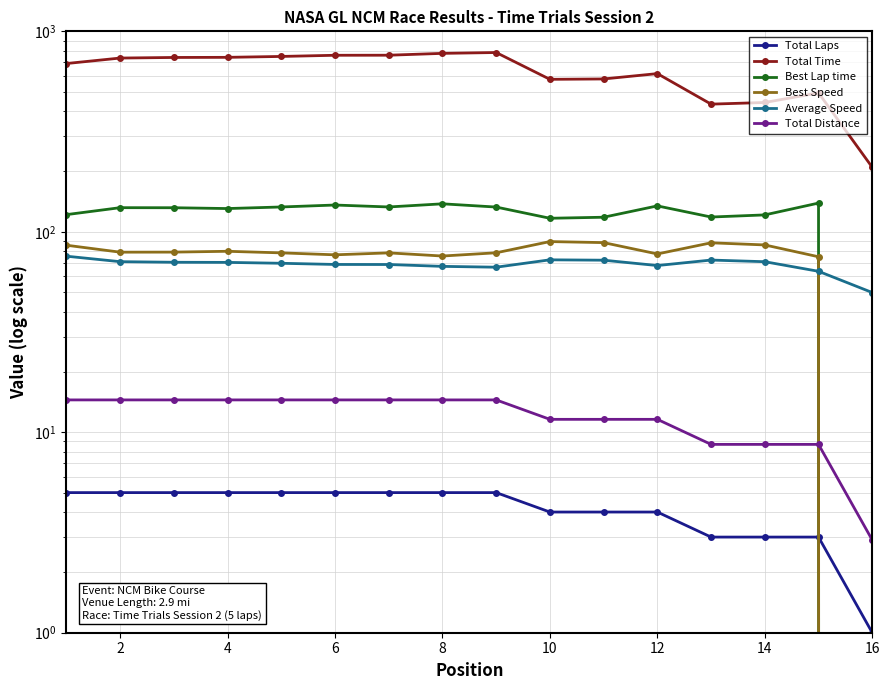

What is the value of the Best Speed point at the 14th from the left?

86.0